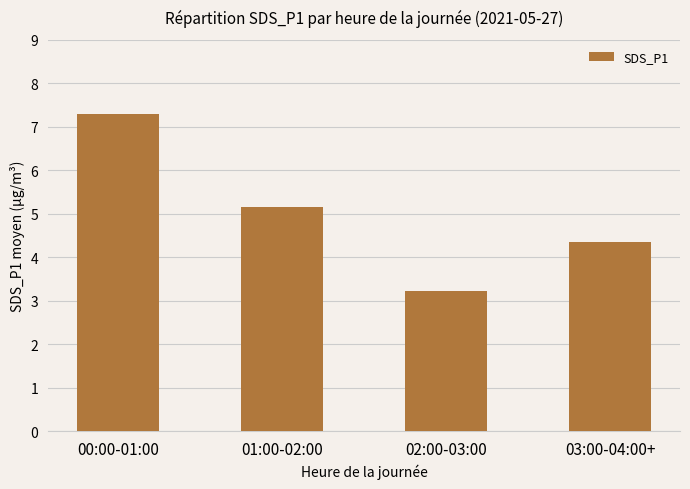

How many bars are there in total?

4